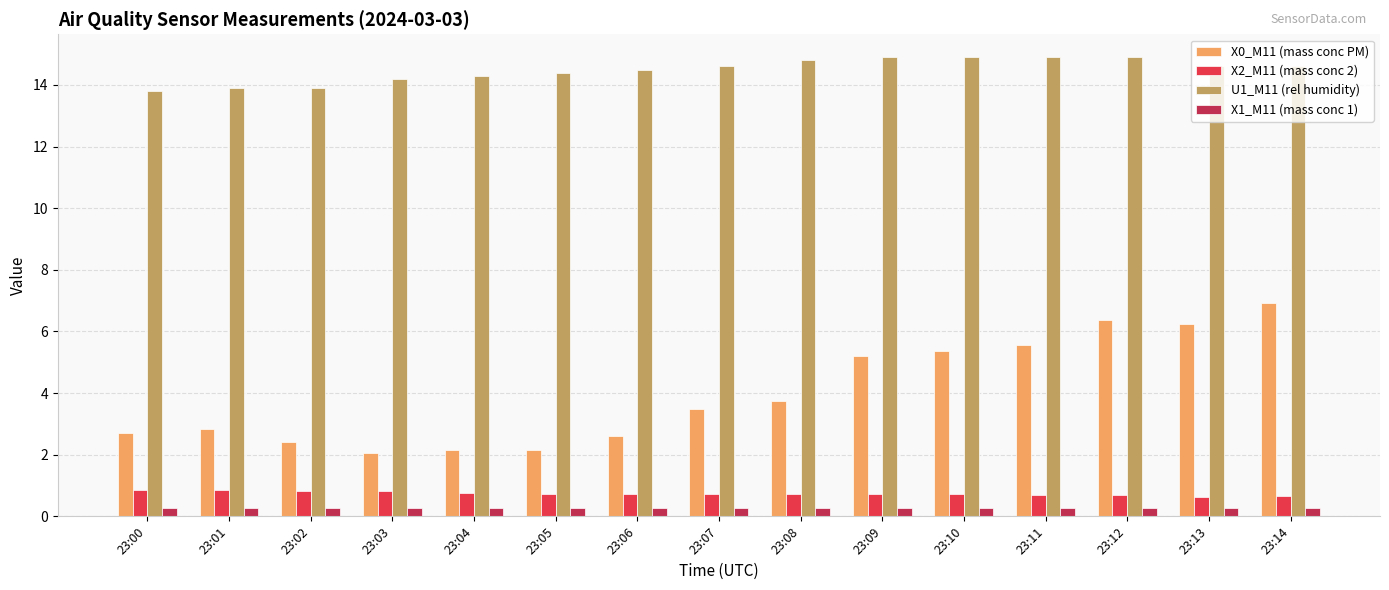

What value does the X1_M11 (mass conc 1) series have at 23:08?

0.3